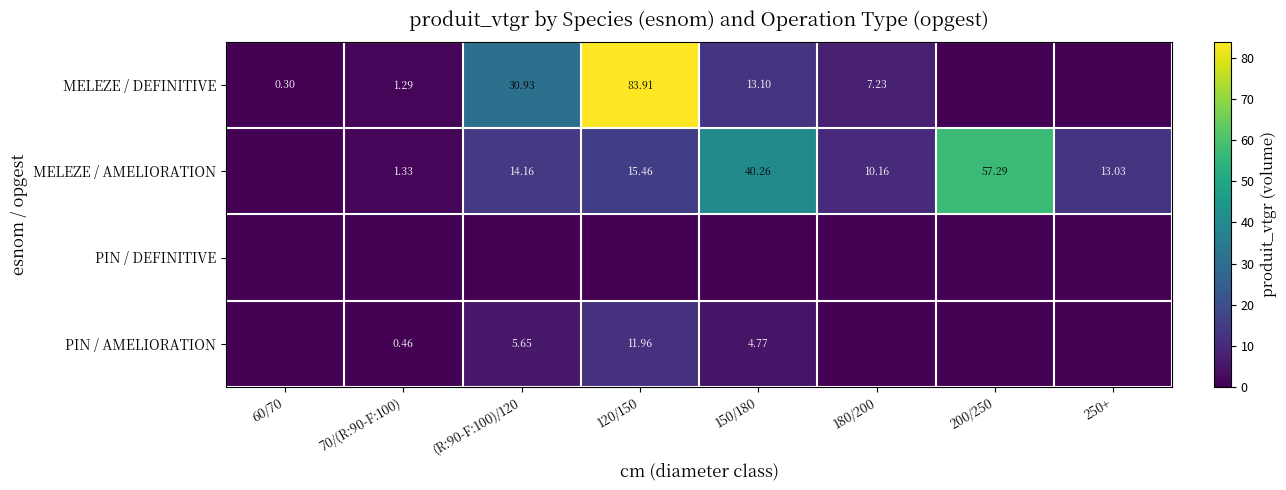

True or false: MELEZE / AMELIORATION has a value of 23.0 at 120/150.

False